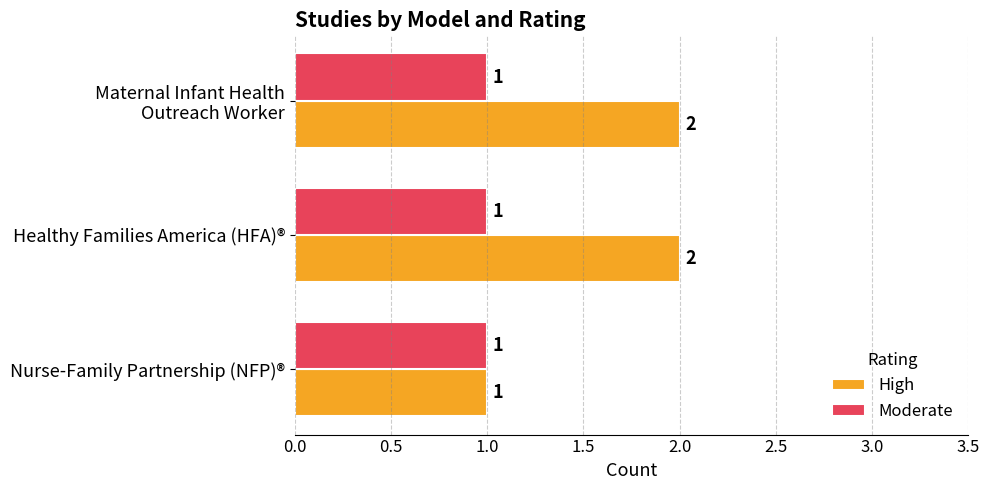

Which series has the widest spread of values?

High